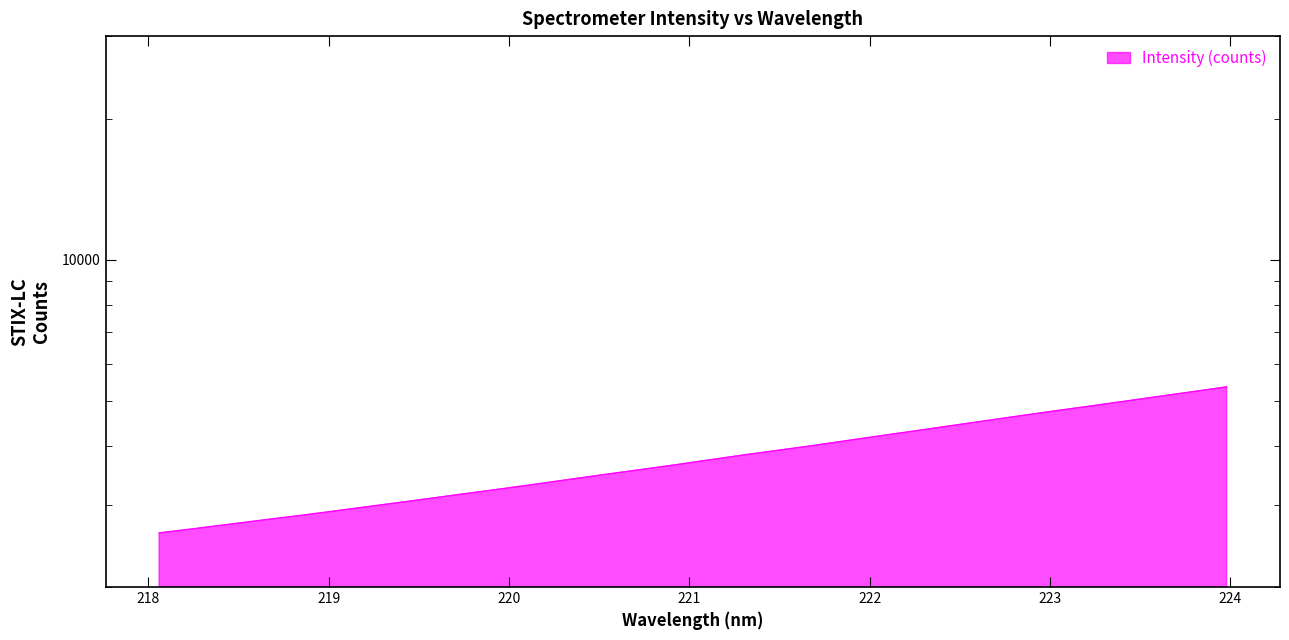

How many data points are less than 3740?

16